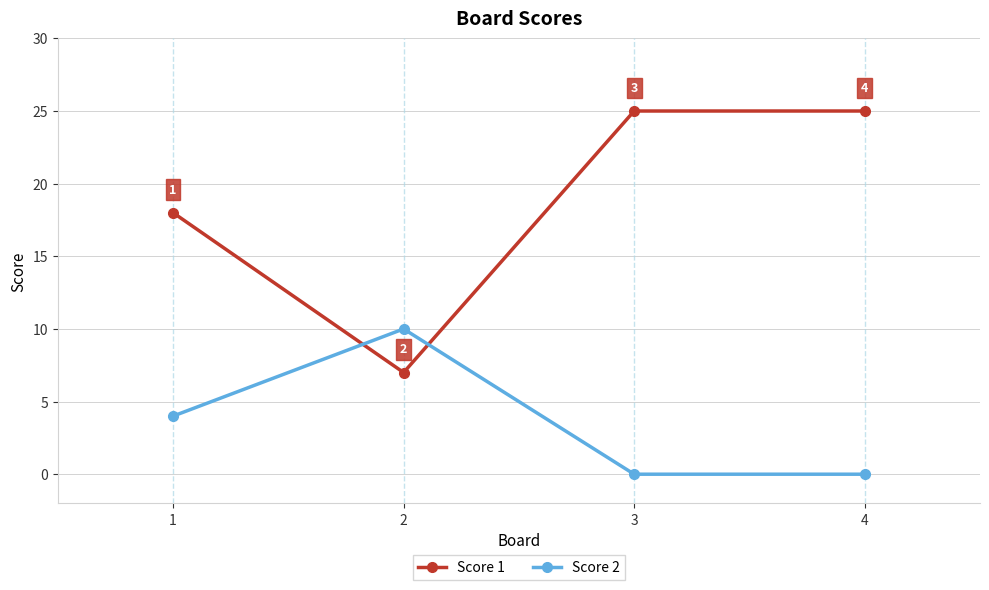

What are all the series names shown in the legend?

Score 1, Score 2